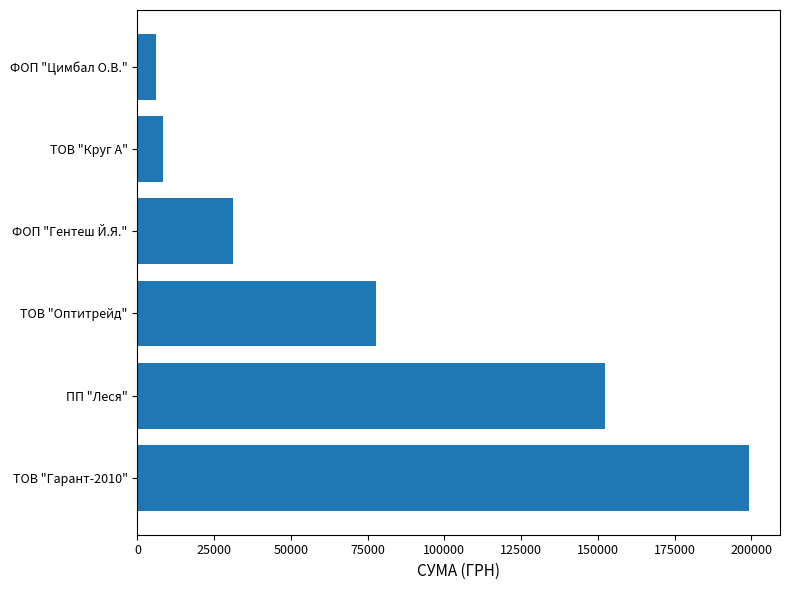

What is the minimum value shown in the chart?

5985.0